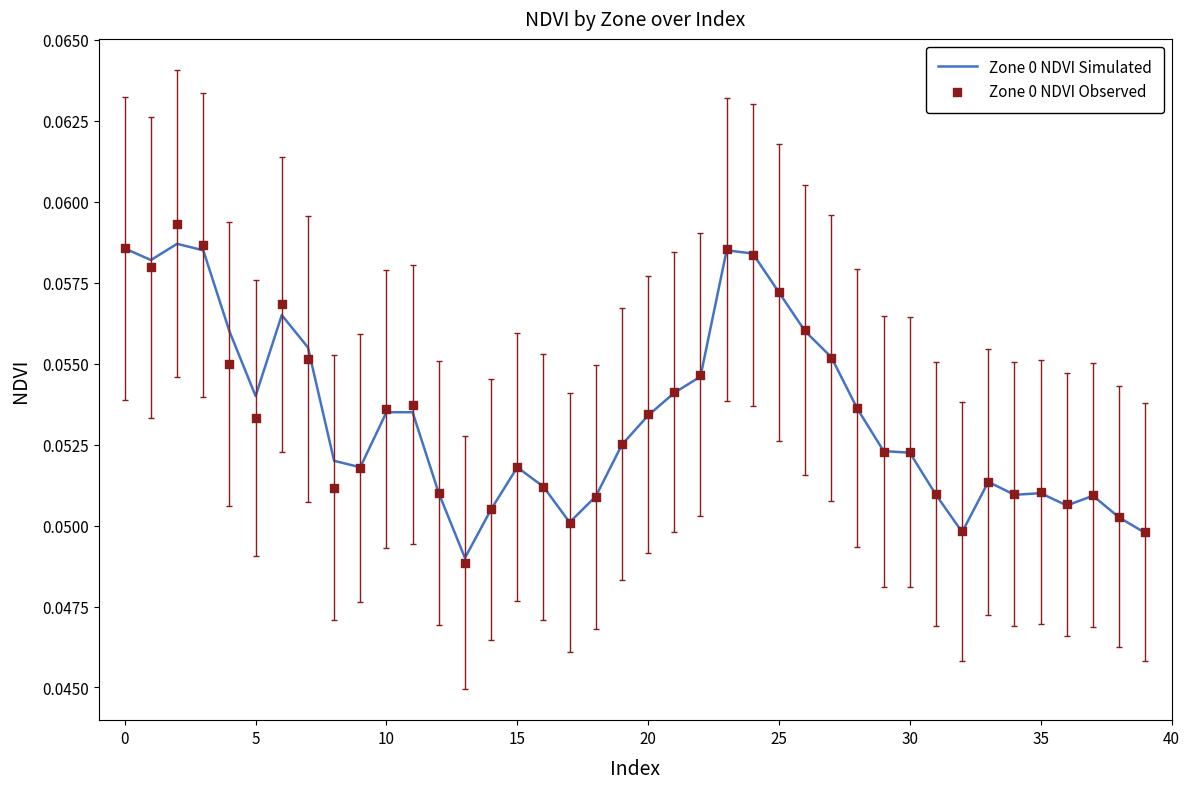

What are all the series names shown in the legend?

Zone 0 NDVI Simulated, Zone 0 NDVI Observed